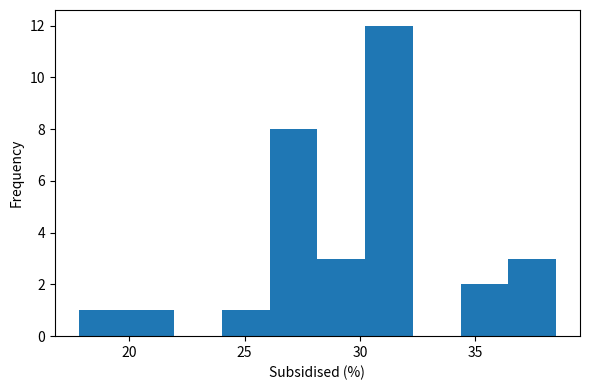

Over which range of the x-axis is the bar tallest?

30.0 to 32.5